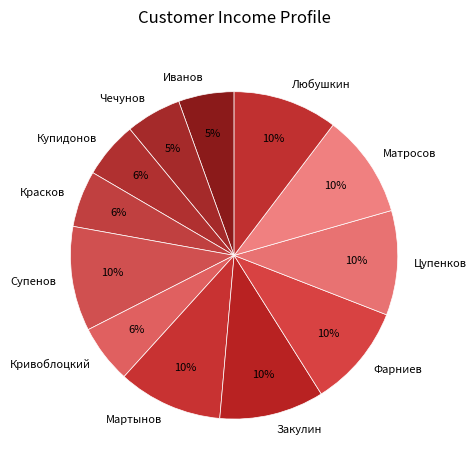

What is the ratio of the value at Иванов to the value at Супенов?

0.5